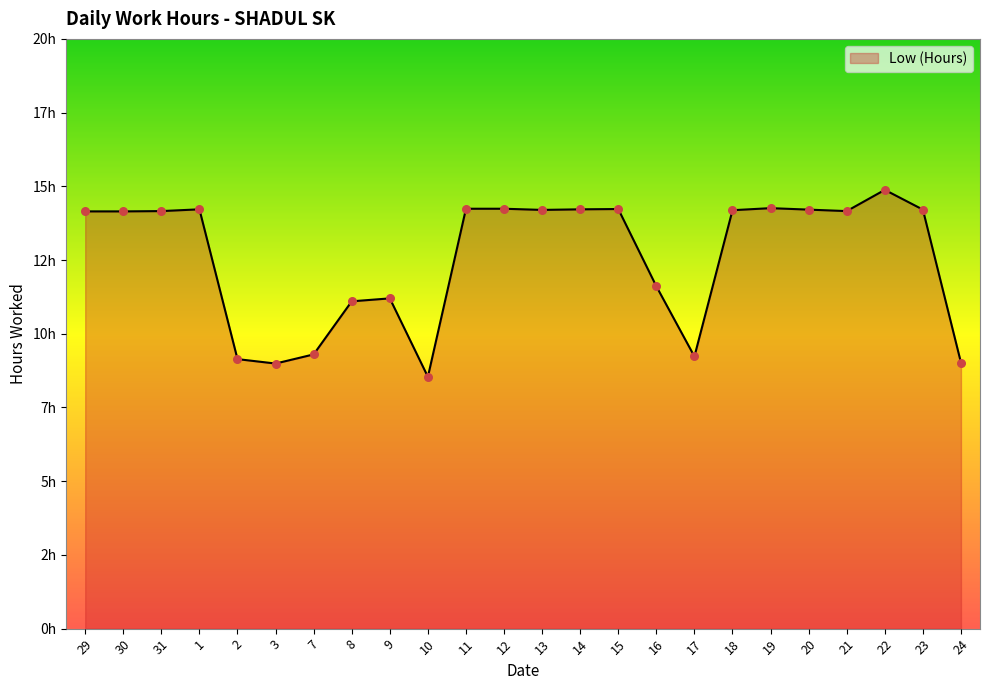

What is the change in value from 11 to 24?

-5.2